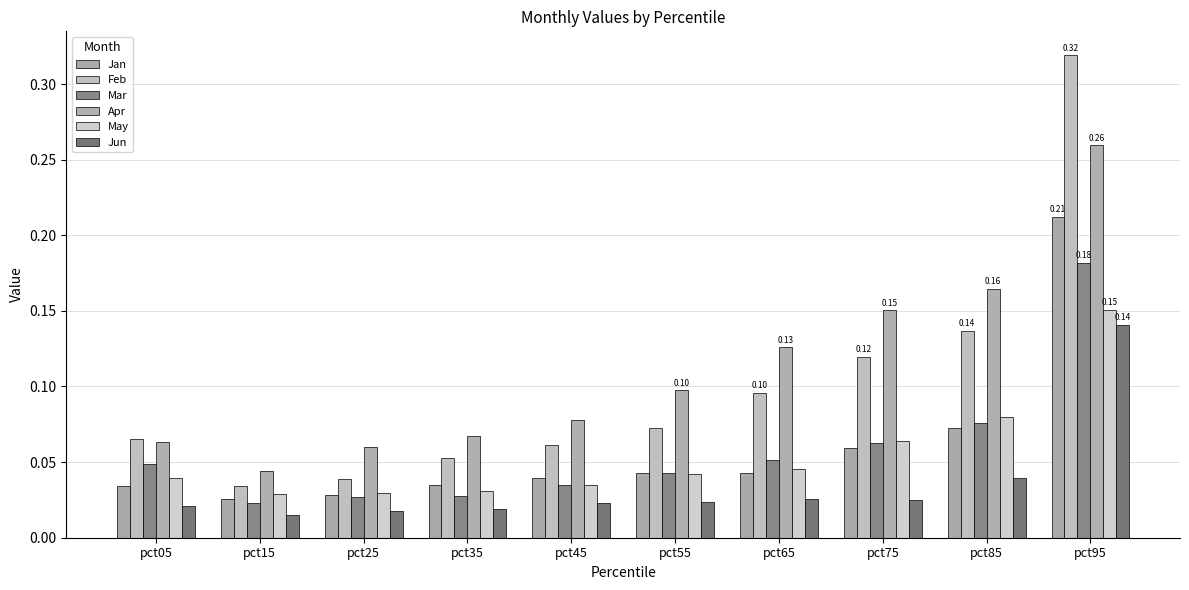

Rank the series by their maximum value, from lowest to highest.

Jun, May, Mar, Jan, Apr, Feb